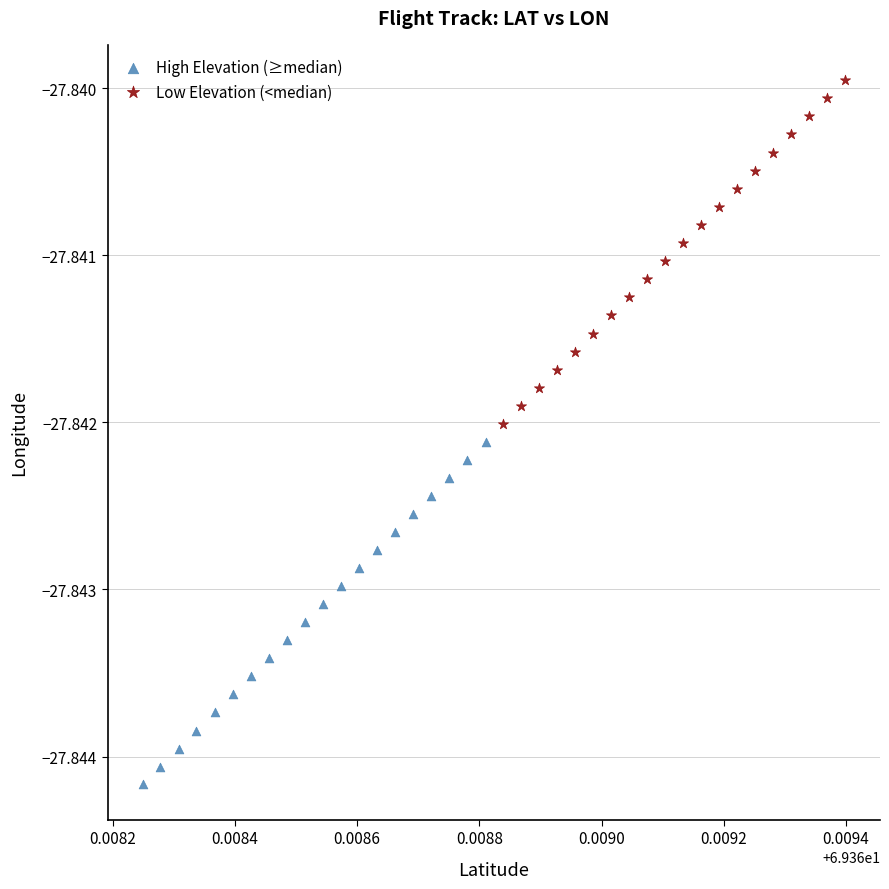

Which series has the largest Y range (max minus min)?

Low Elevation (<median)